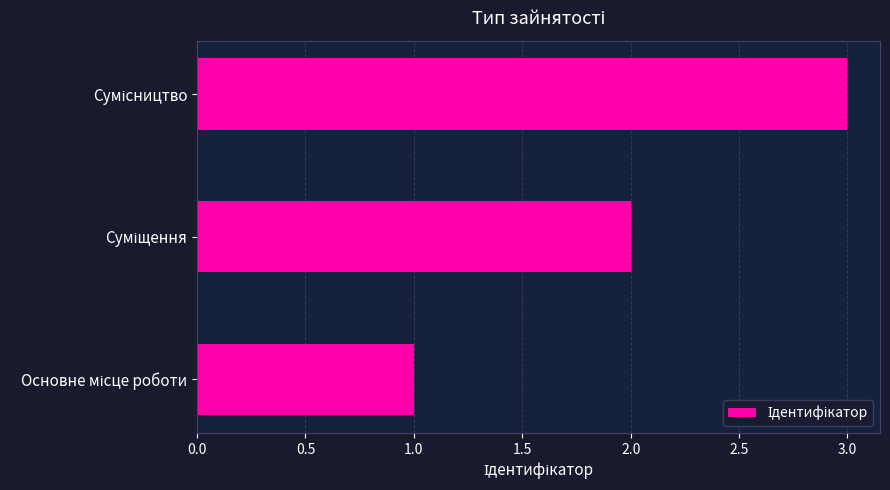

How many distinct data groups are displayed?

1